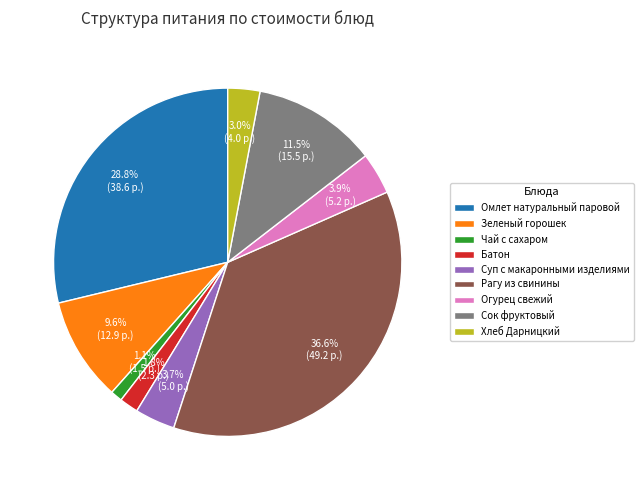

True or false: Хлеб Дарницкий accounts for 17% of the total.

False